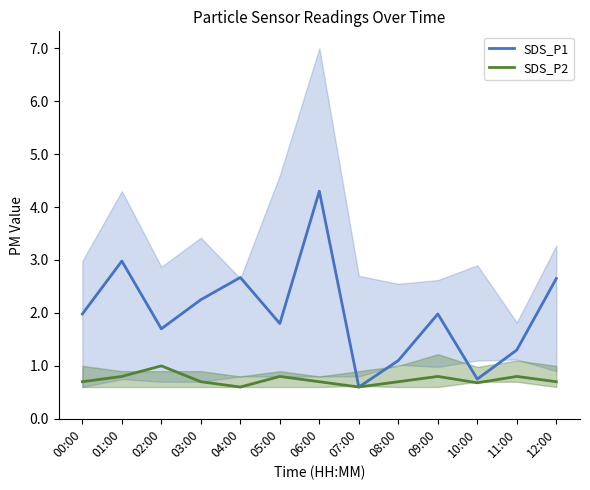

Which label corresponds to the smallest value in the chart?

07:00